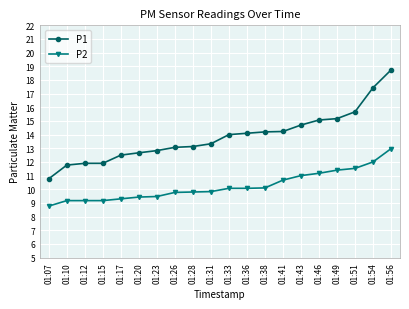

What are all the series names shown in the legend?

P1, P2